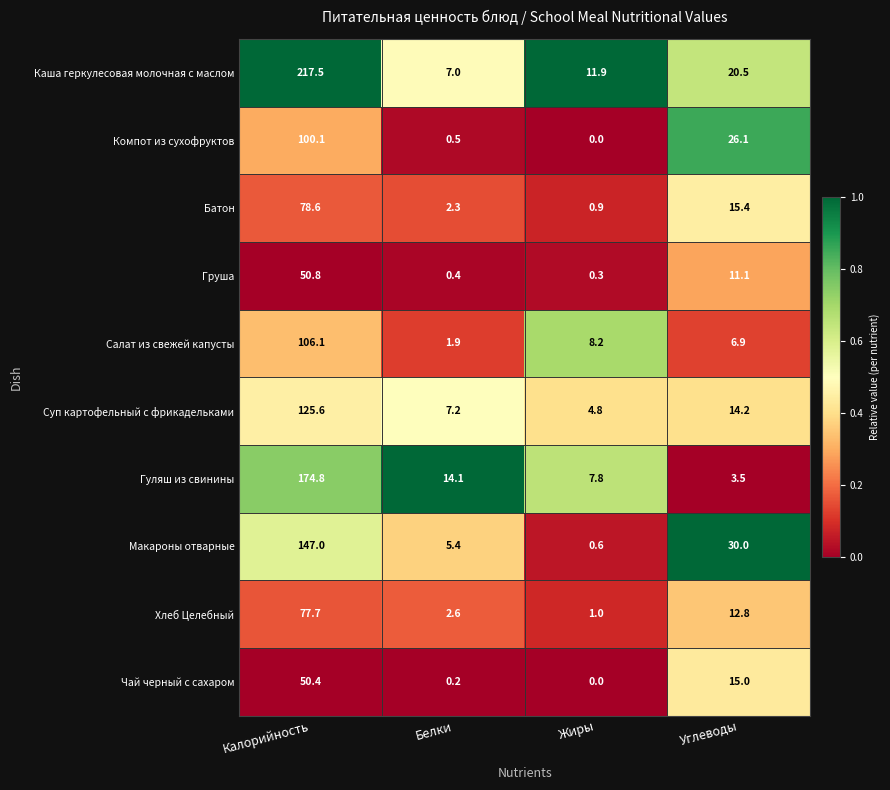

At which category is the sum across all series the highest?

Калорийность